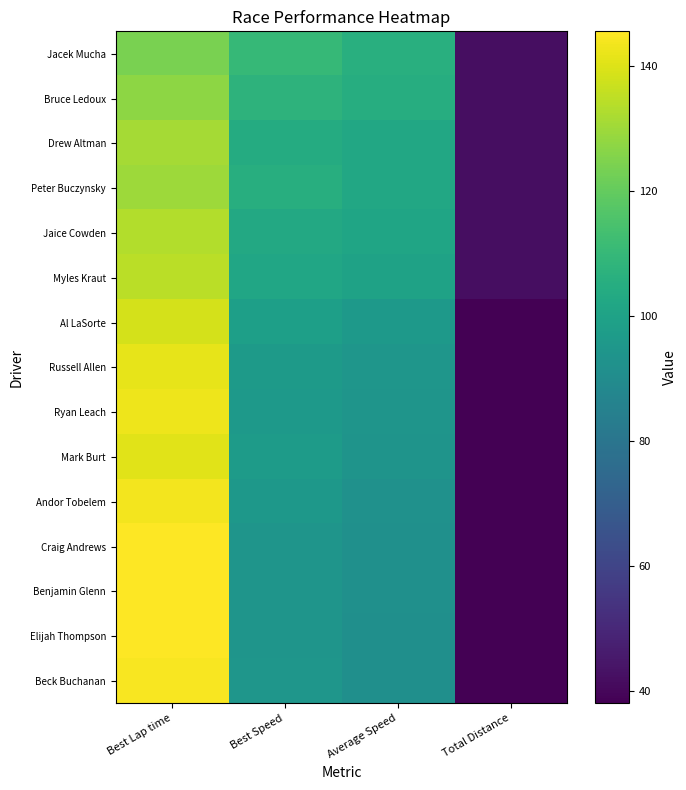

What is the minimum value shown in the chart?

38.0